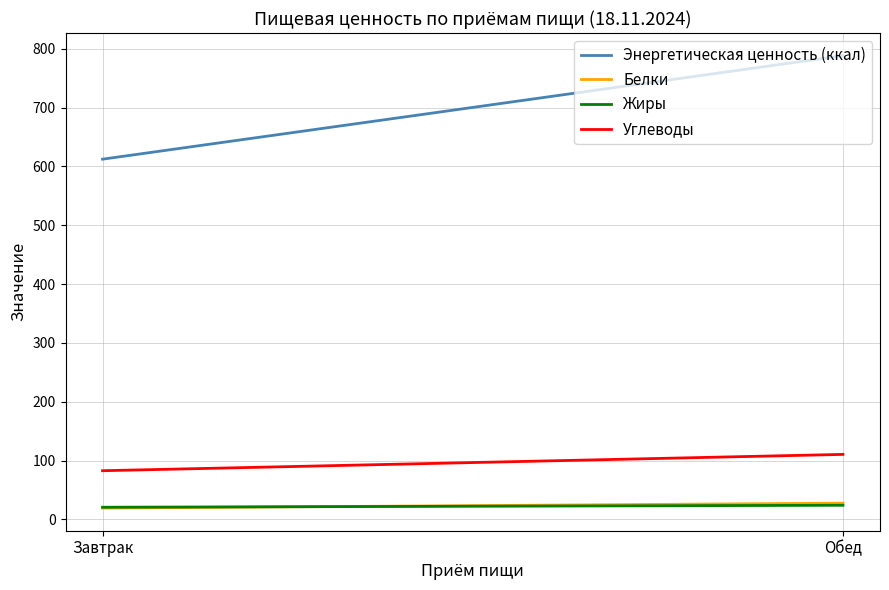

What is the minimum value for Жиры?

20.6